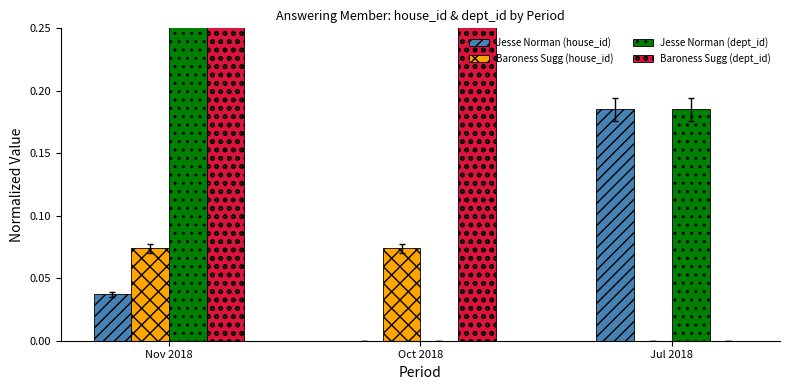

List the series in order of their peak value, lowest first.

Baroness Sugg (house_id), Jesse Norman (house_id), Jesse Norman (dept_id), Baroness Sugg (dept_id)